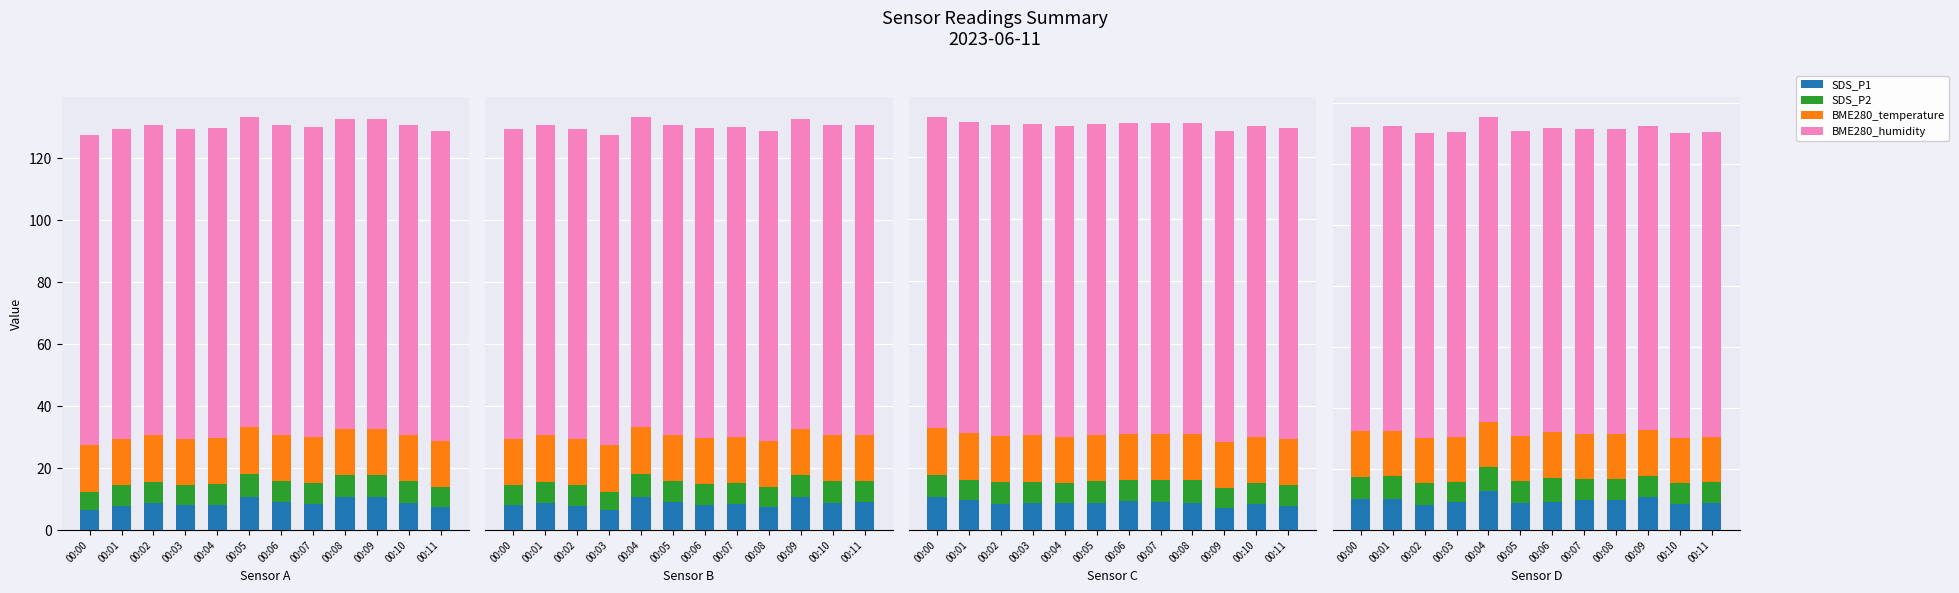

Where does the SDS_P2 series first go above 7?

00:00